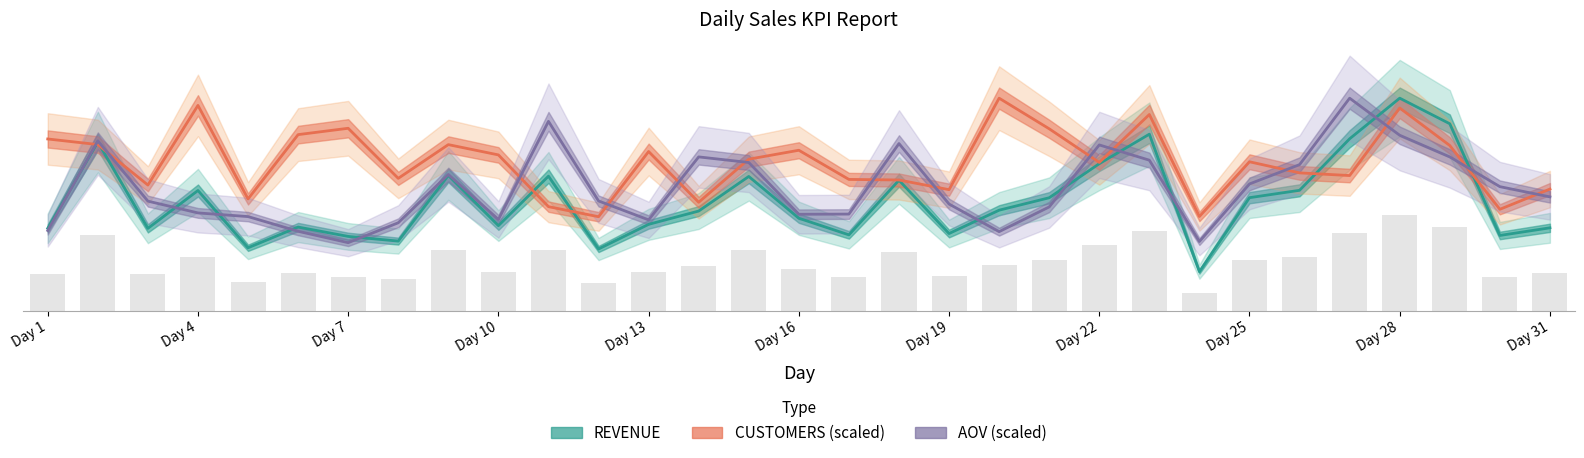

True or false: REVENUE has a value of 852327.3 at Day 22.

False